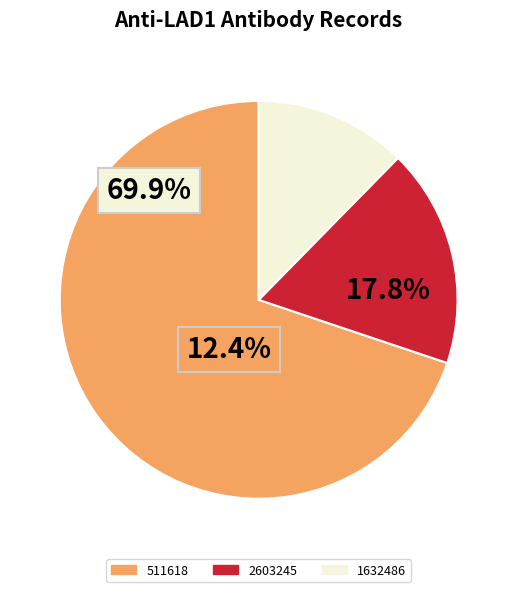

Is the sum of 511618 and 1632486 greater than half?

Yes